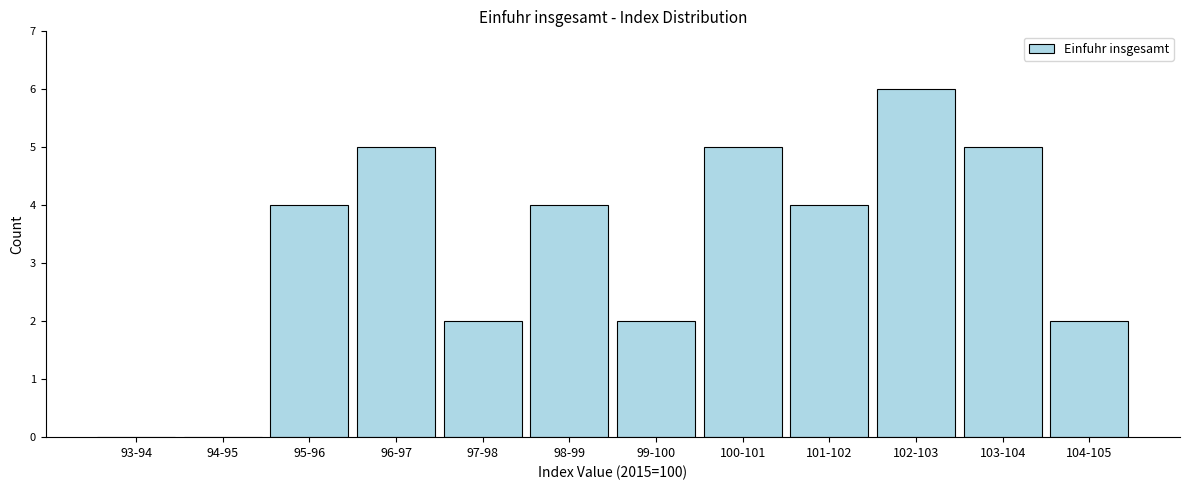

Reading left to right, transcribe all the data shown in this chart.

93-94=0	94-95=0	95-96=4	96-97=5	97-98=2	98-99=4	99-100=2	100-101=5	101-102=4	102-103=6	103-104=5	104-105=2